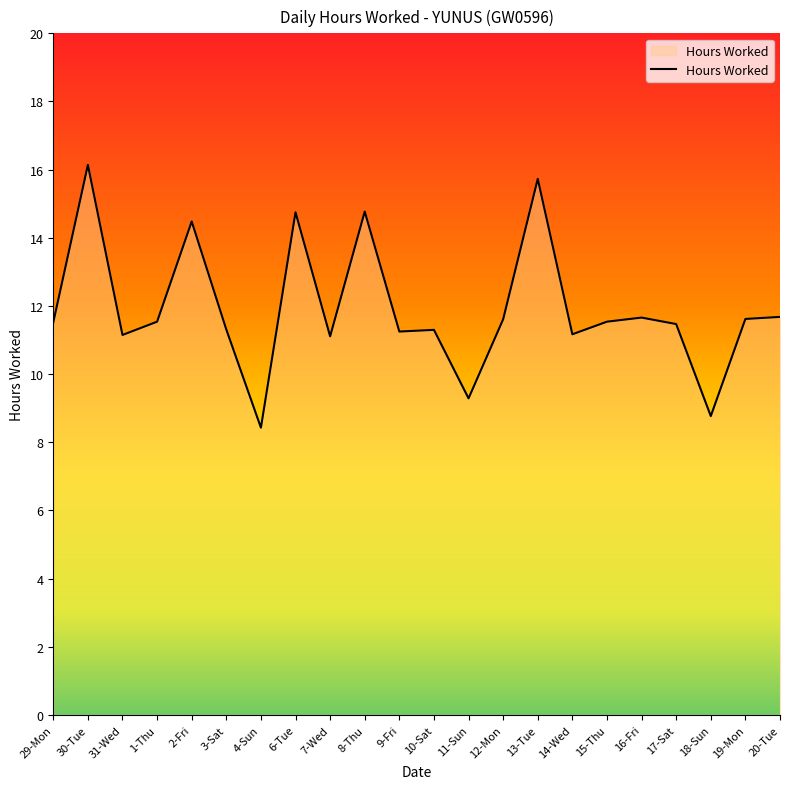

Approximately how many times larger is the value at 10-Sat compared to 6-Tue?

0.8